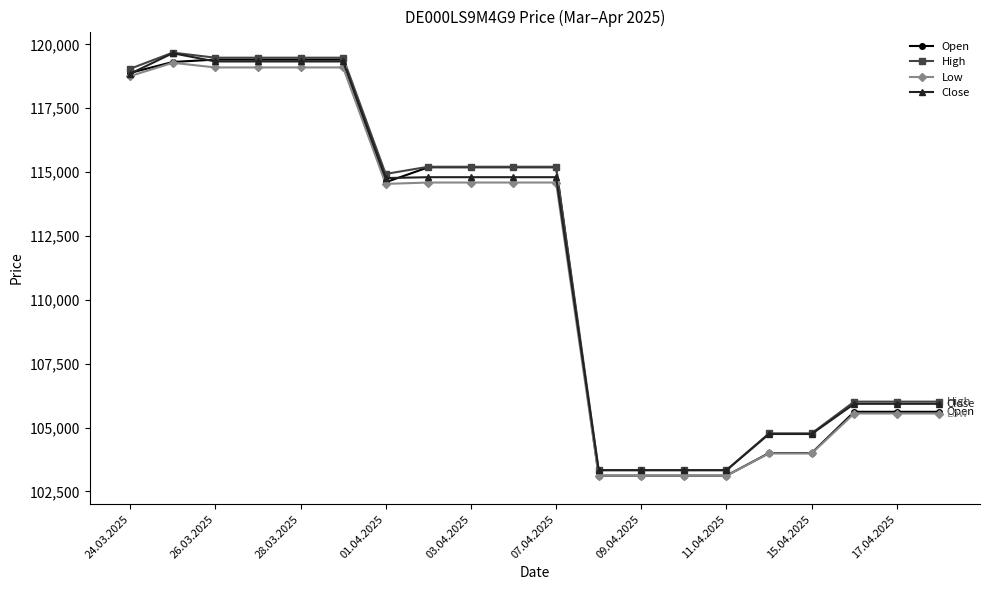

What are all the series names shown in the legend?

Open, High, Low, Close